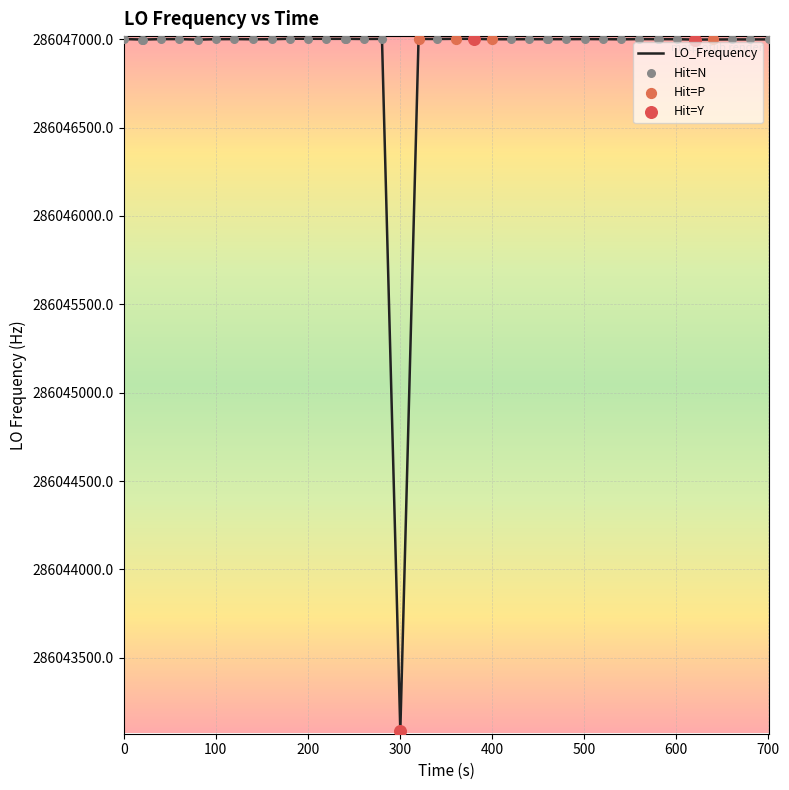

What is the minimum value shown in the chart?

286043085.0